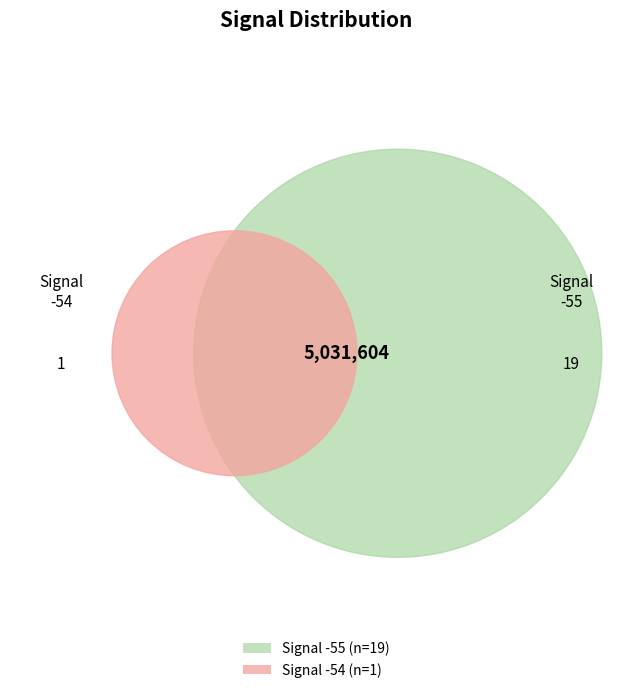

Is it true that -55 is 18% of the pie?

False